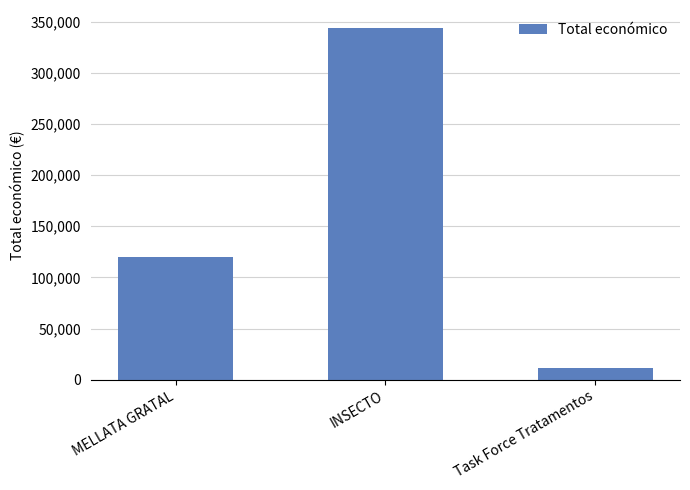

Is it true that the value at INSECTO is 563113?

False